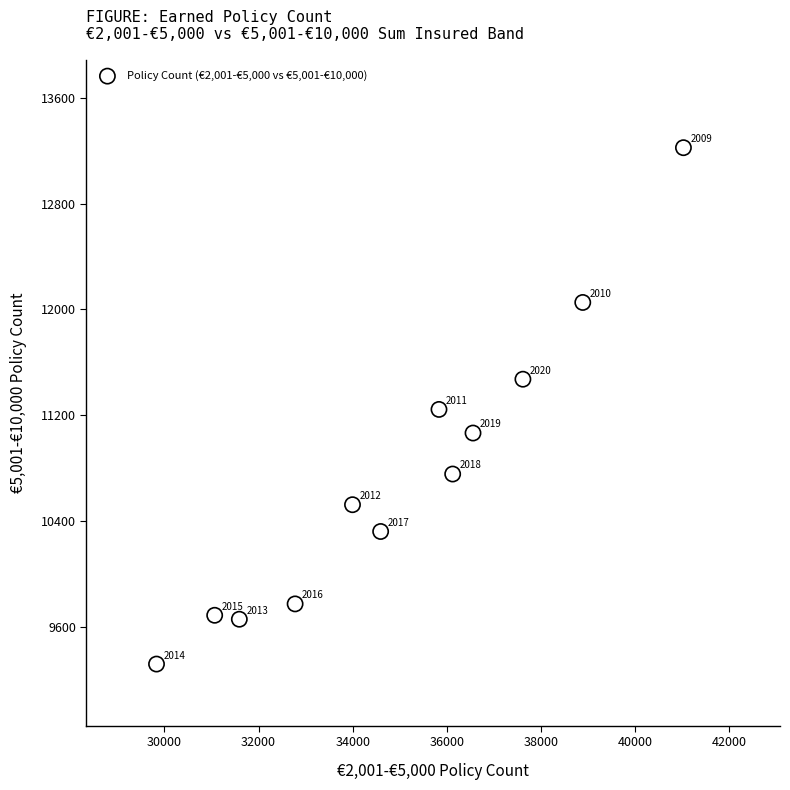

What Y value in the scatter plot is closest to 11270?

11243.8